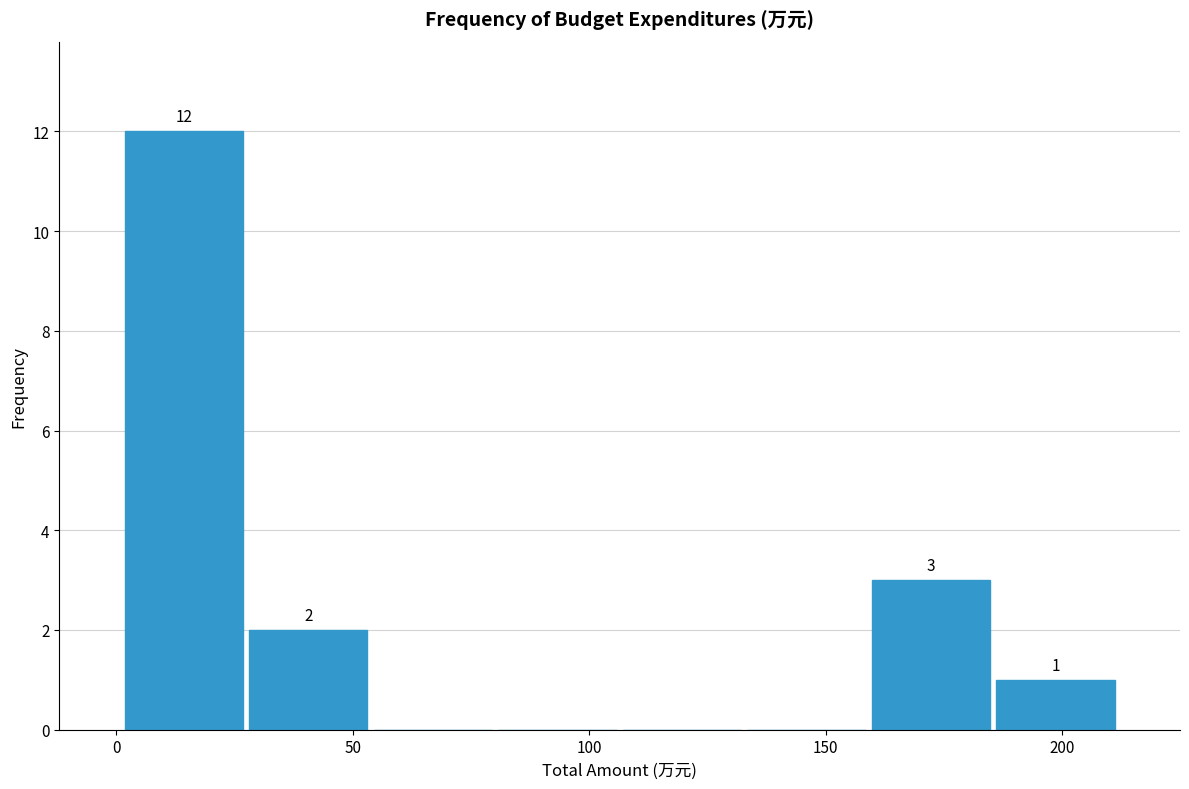

Which range on the x-axis has the tallest bar?

0 to 25